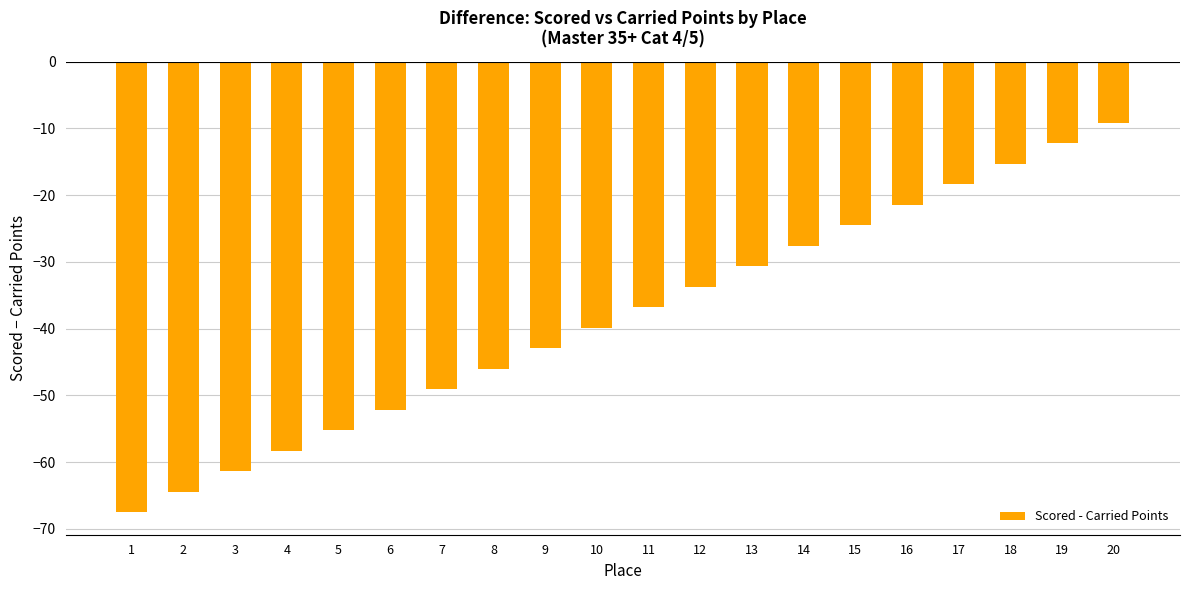

What is the maximum value shown in the chart?

-9.2